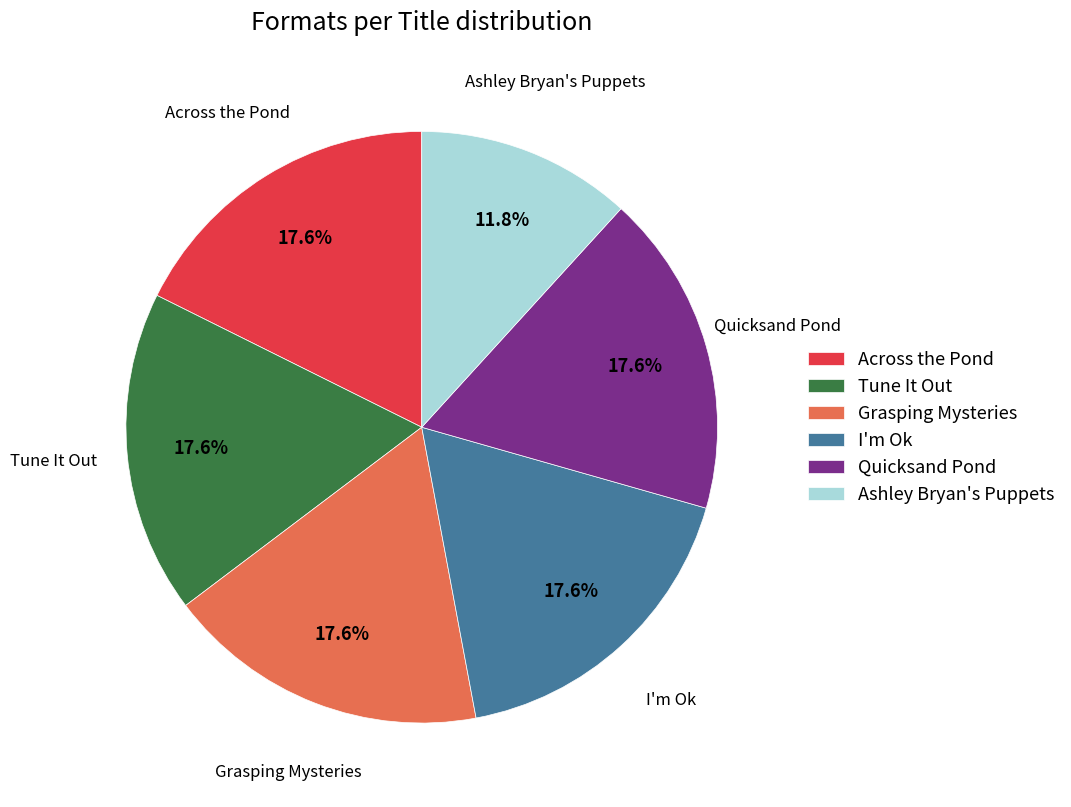

Does Quicksand Pond represent more than half of the total?

No